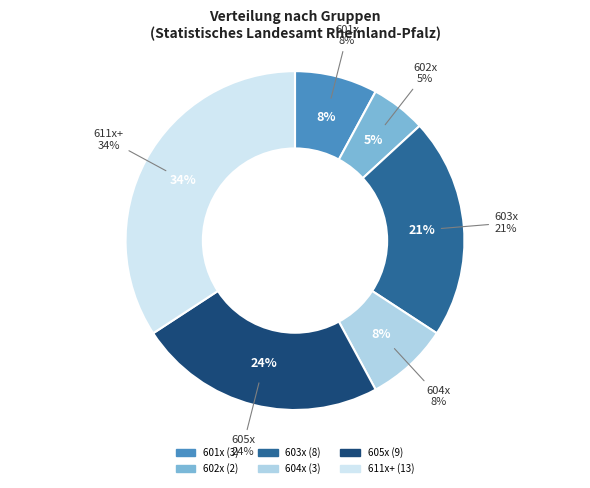

The 4 slice represents 7% of the pie. True or false?

False